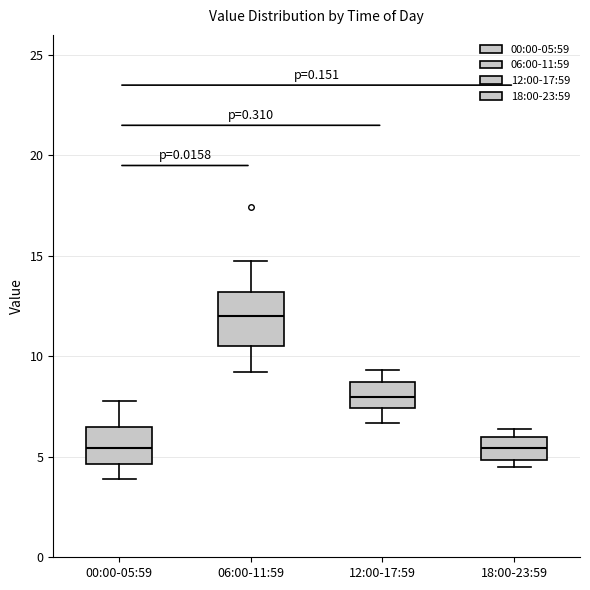

Which box is the tallest, from its lower edge to its upper edge?

06:00-11:59